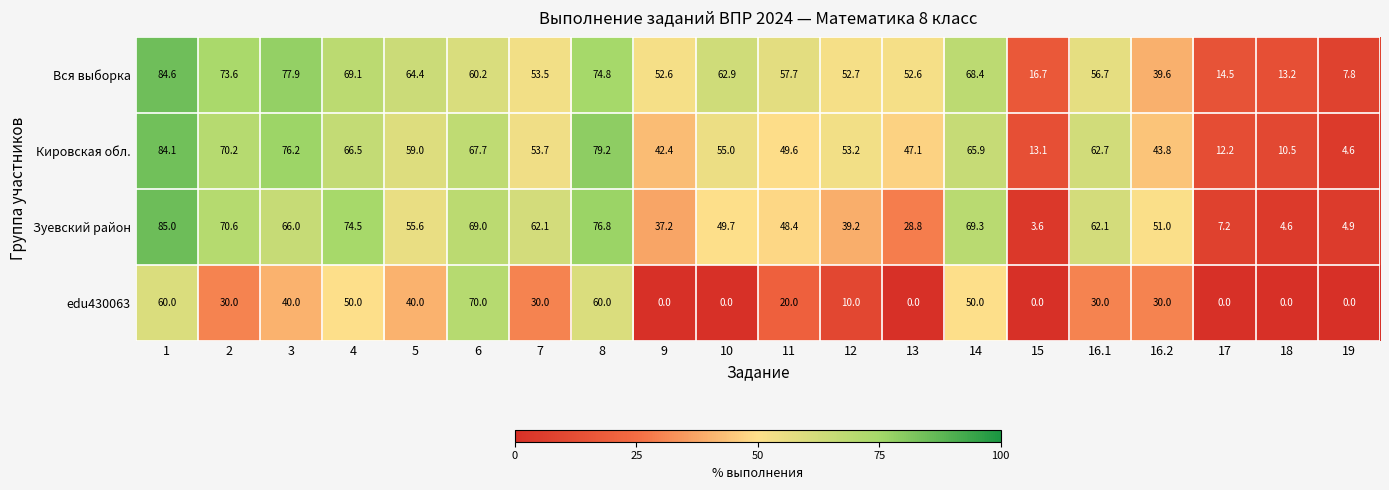

The Кировская обл. series shows 30.5 at 7. True or false?

False